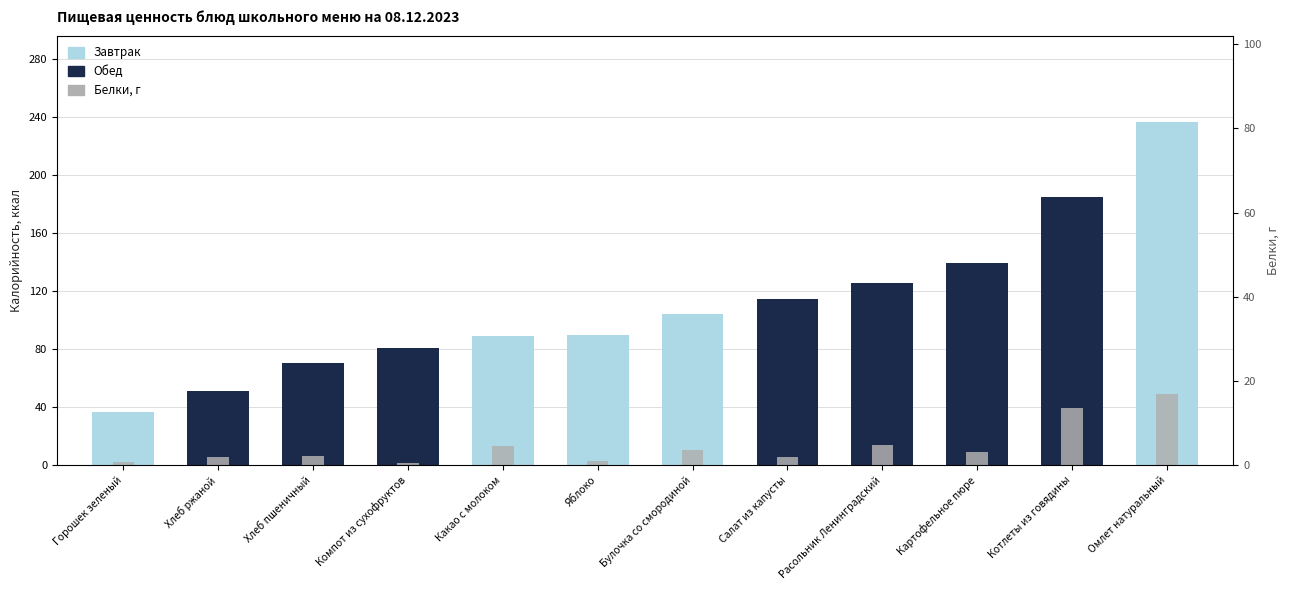

Rank the categories by value from lowest to highest.

Компот из сухофруктов, Горошек зеленый, Яблоко, Хлеб ржаной, Салат из капусты, Хлеб пшеничный, Картофельное пюре, Булочка со смородиной, Какао с молоком, Расольник Ленинградский, Котлеты из говядины, Омлет натуральный